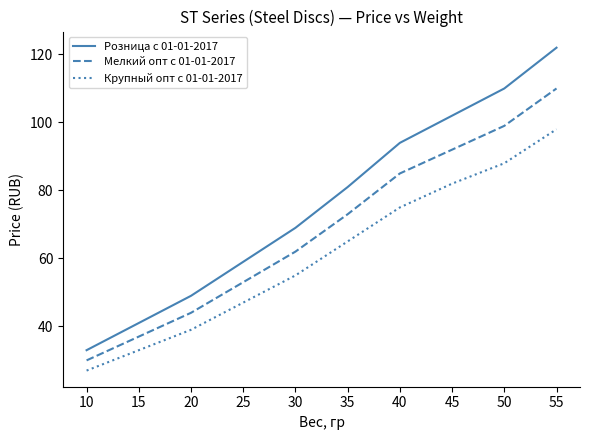

What is the total value across all series at 25?

159